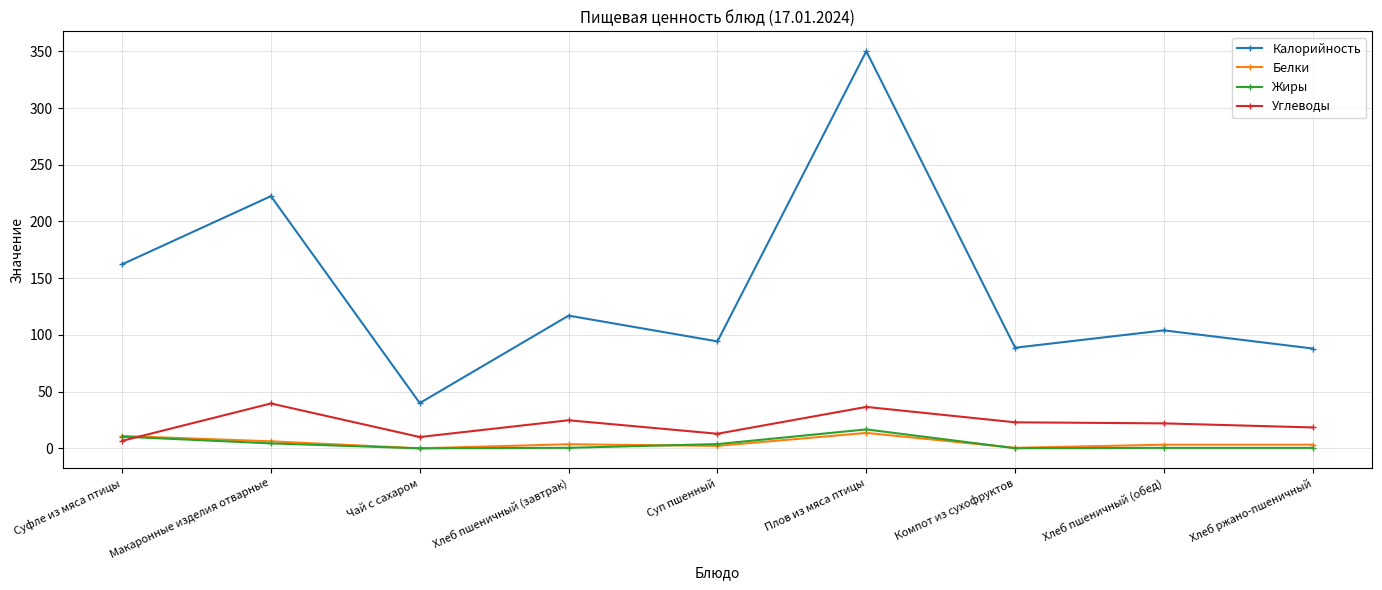

Which series has the largest total across all categories?

Калорийность